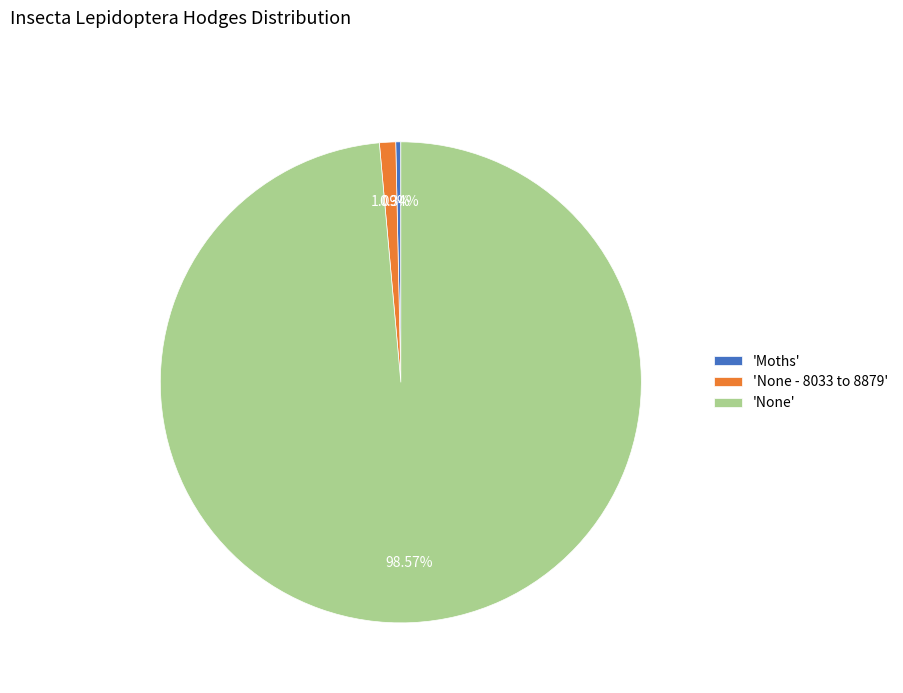

Between 'Moths' and 'None', which is larger?

'None'